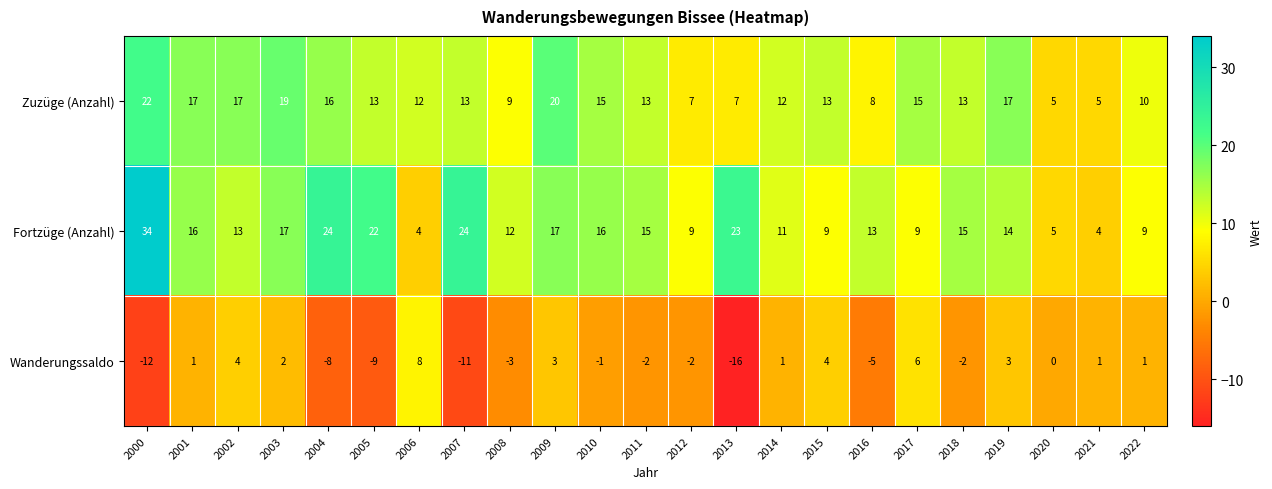

Which series changed the most between 2003 and 2022?

Zuzüge (Anzahl)